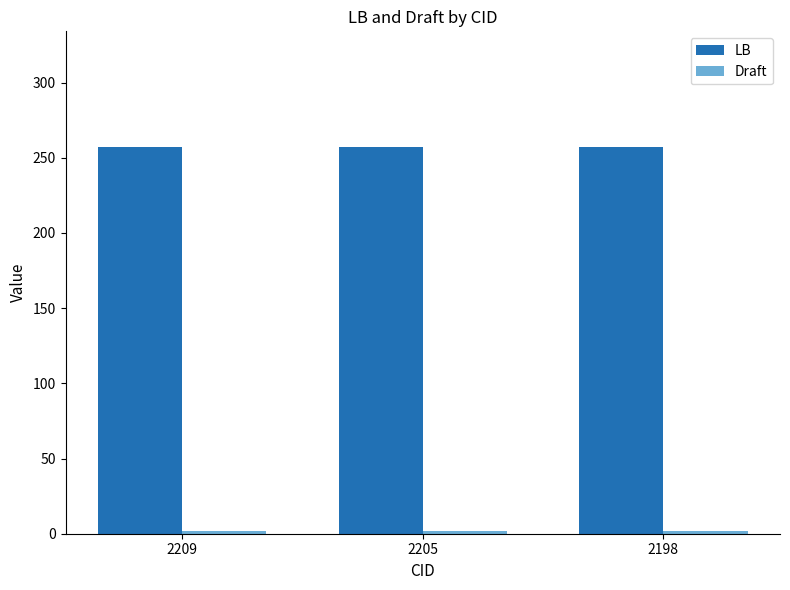

What is the minimum value for LB?

257